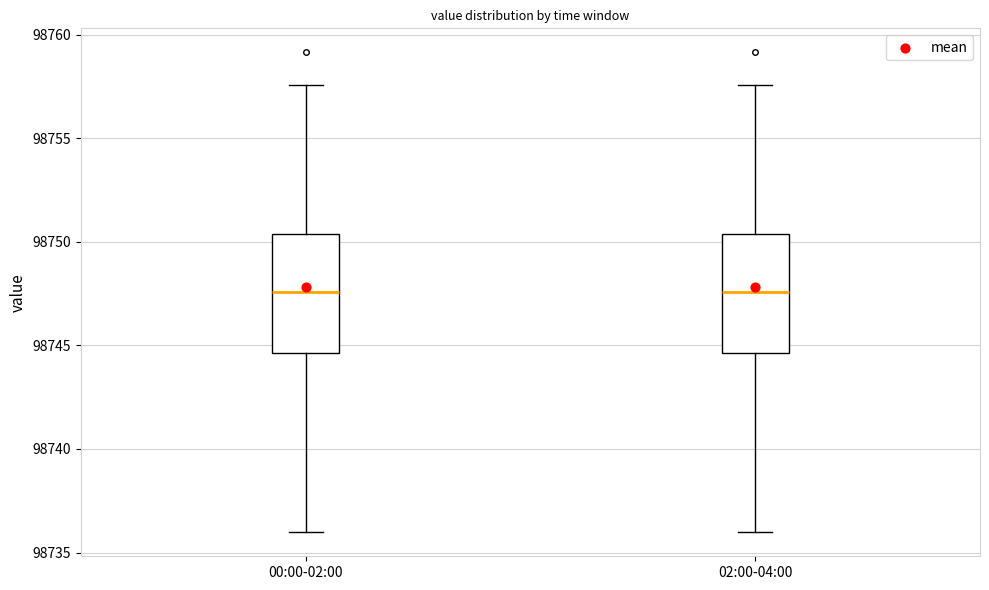

Reading left to right, read every box against the y-axis: the position of its median line, the range the box covers, and the ends of its whiskers. The values are not printed on the chart, so give them approximately, as read against the axis.

00:00-02:00: median 98747.5, box 98744.5 to 98750.5, whiskers 98736.0 to 98757.5
02:00-04:00: median 98747.5, box 98744.5 to 98750.5, whiskers 98736.0 to 98757.5